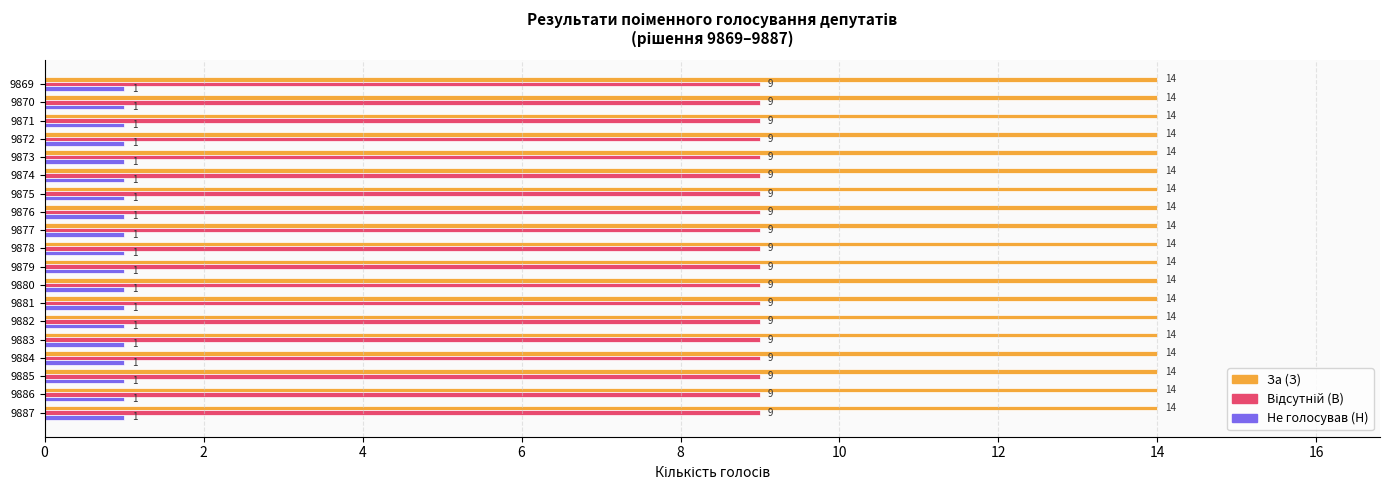

The value of За (З) at 9885 is 14. True or false?

True